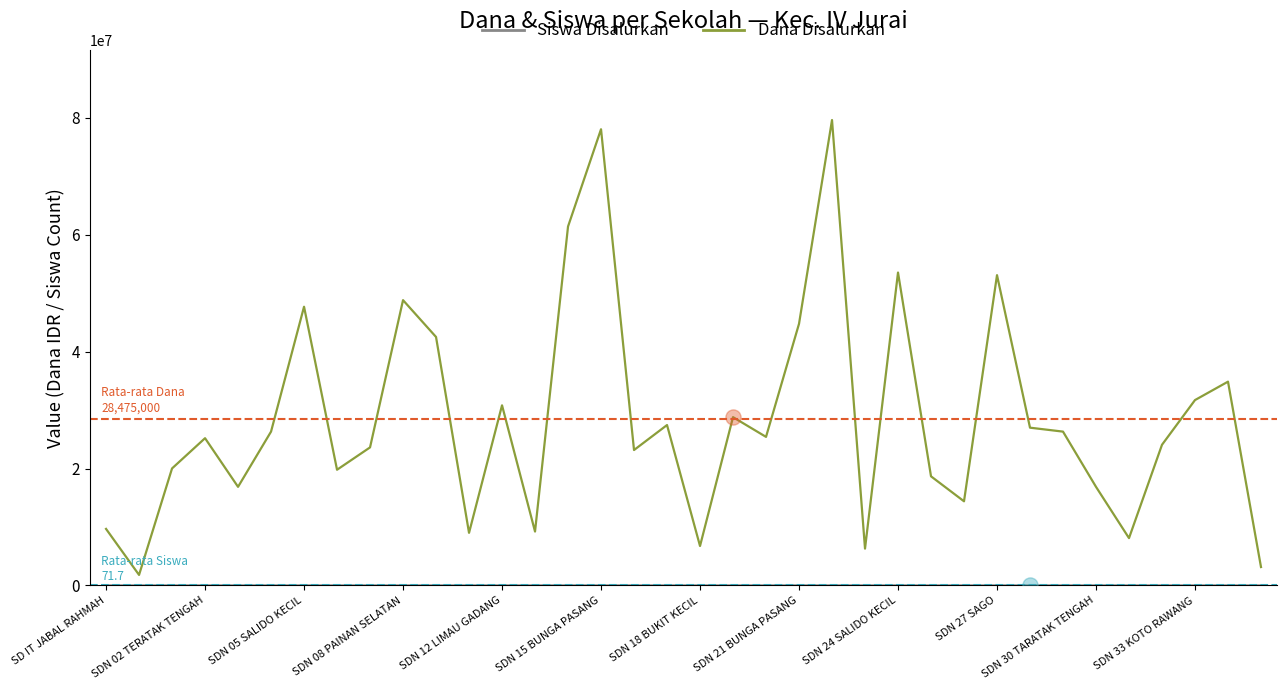

Which series has the widest spread of Y values?

Dana Disalurkan